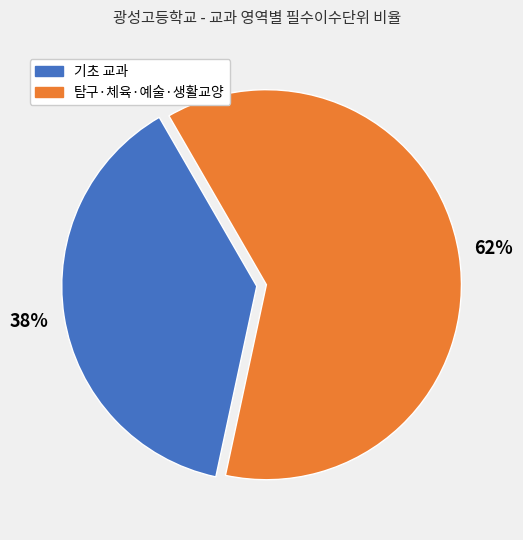

How many slices are in this pie chart?

2